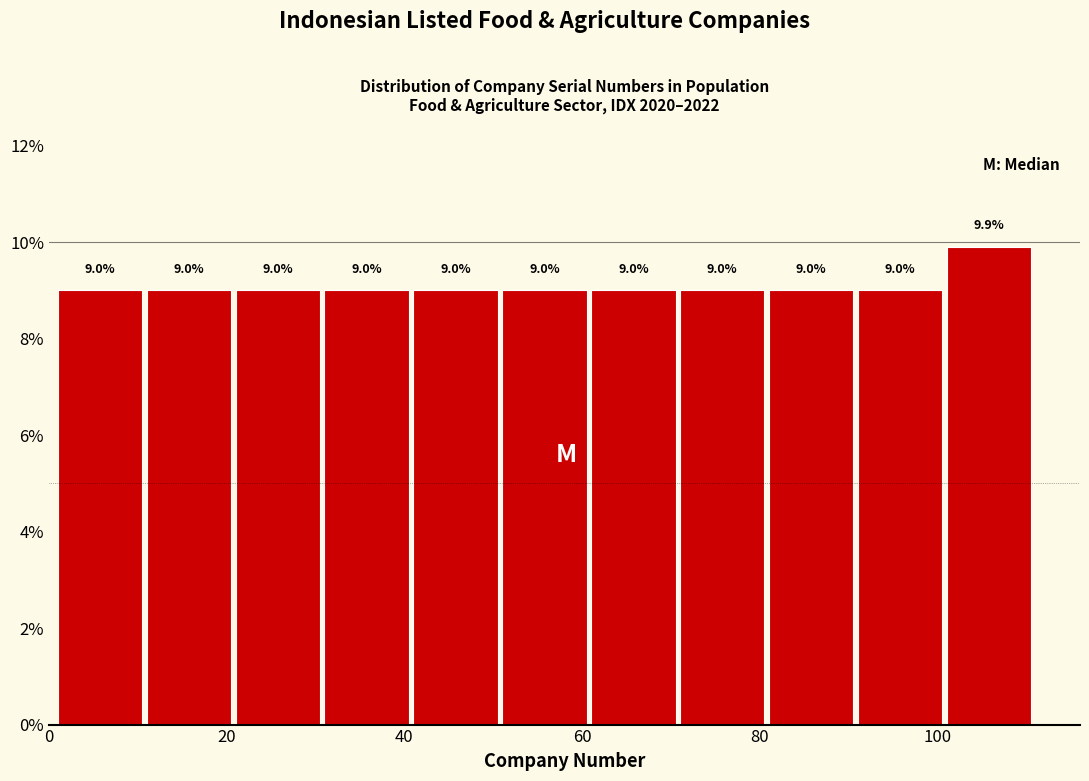

Reading left to right, transcribe this chart: for each bar, give the range it covers on the x-axis and its height. The bar edges are not printed on the chart, so give them approximately, as read against the axis.

1 to 11: 9.0
11 to 21: 9.0
21 to 31: 9.0
31 to 41: 9.0
41 to 51: 9.0
51 to 61: 9.0
61 to 71: 9.0
71 to 81: 9.0
81 to 91: 9.0
91 to 101: 9.0
101 to 111: 9.9